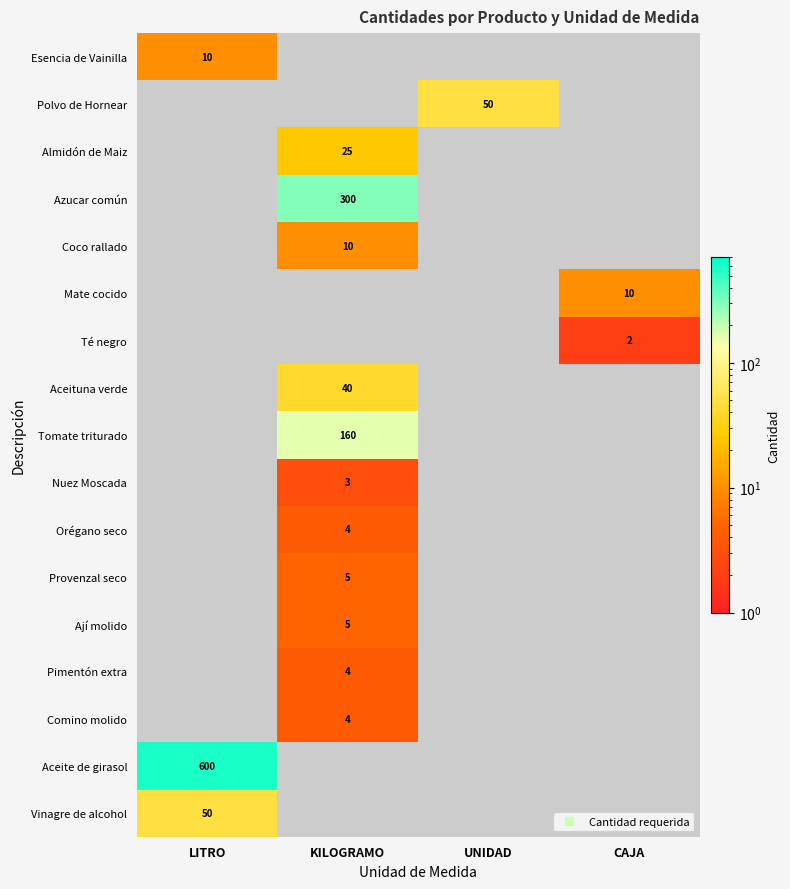

Is it true that Almidón de Maiz equals 25.0 at KILOGRAMO?

True